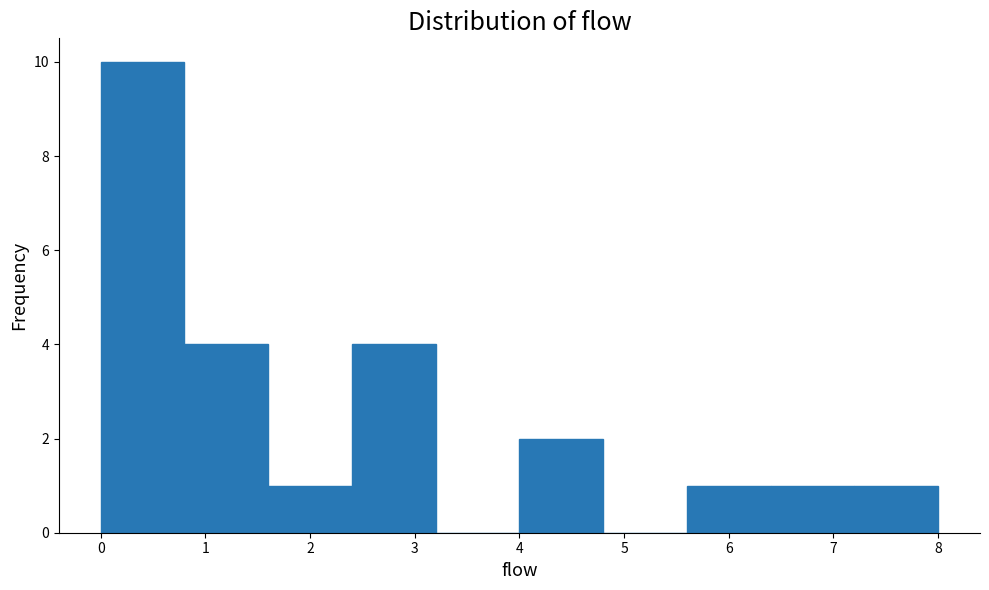

Reading left to right, transcribe this chart: for each bar, give the range it covers on the x-axis and its height. The values are not printed on the chart, so give them approximately, as read against the axis.

0.0 to 0.8: 10
0.8 to 1.6: 4
1.6 to 2.4: 1
2.4 to 3.2: 4
3.2 to 4.0: 0
4.0 to 4.8: 2
4.8 to 5.6: 0
5.6 to 6.4: 1
6.4 to 7.2: 1
7.2 to 8.0: 1